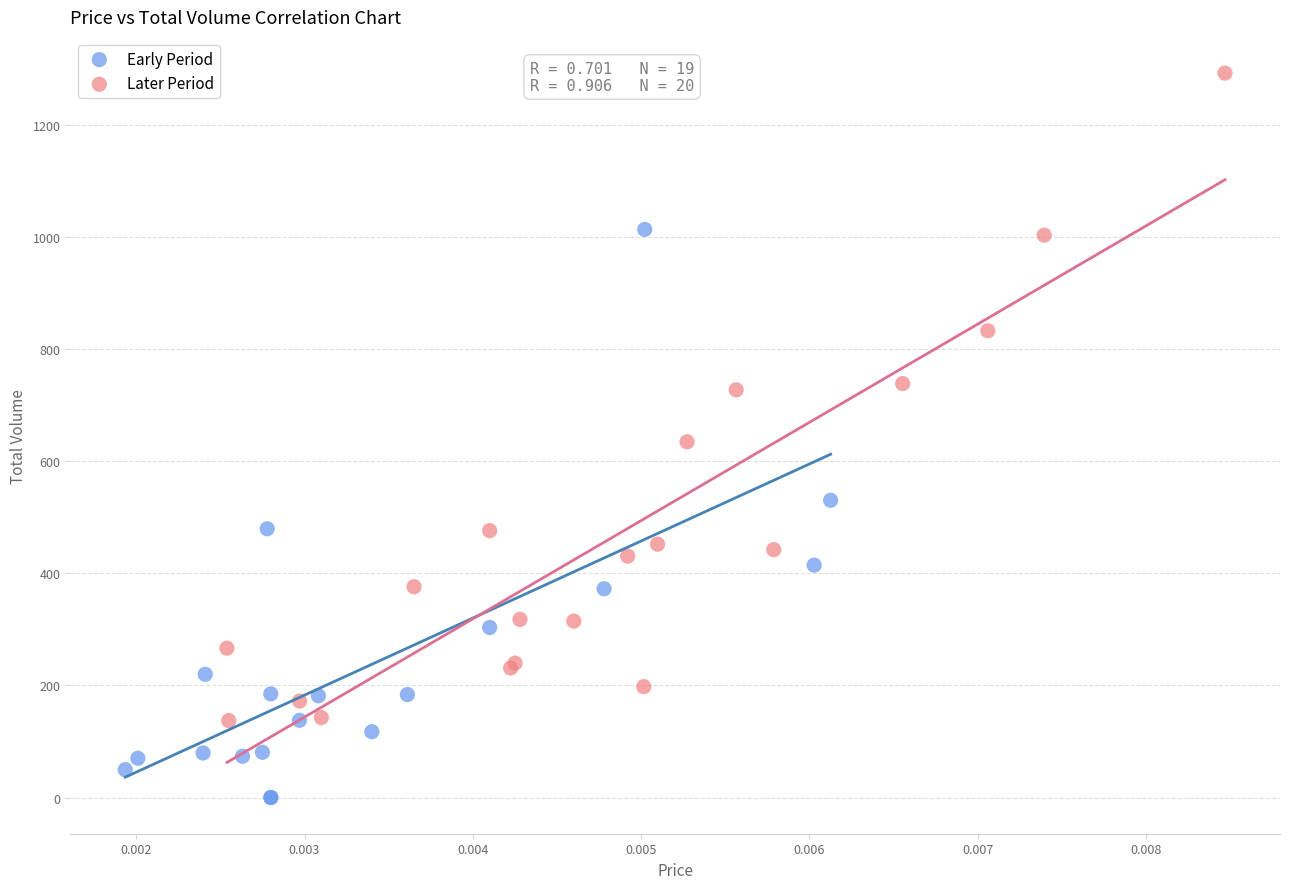

Which series has the widest spread of Y values?

Later Period